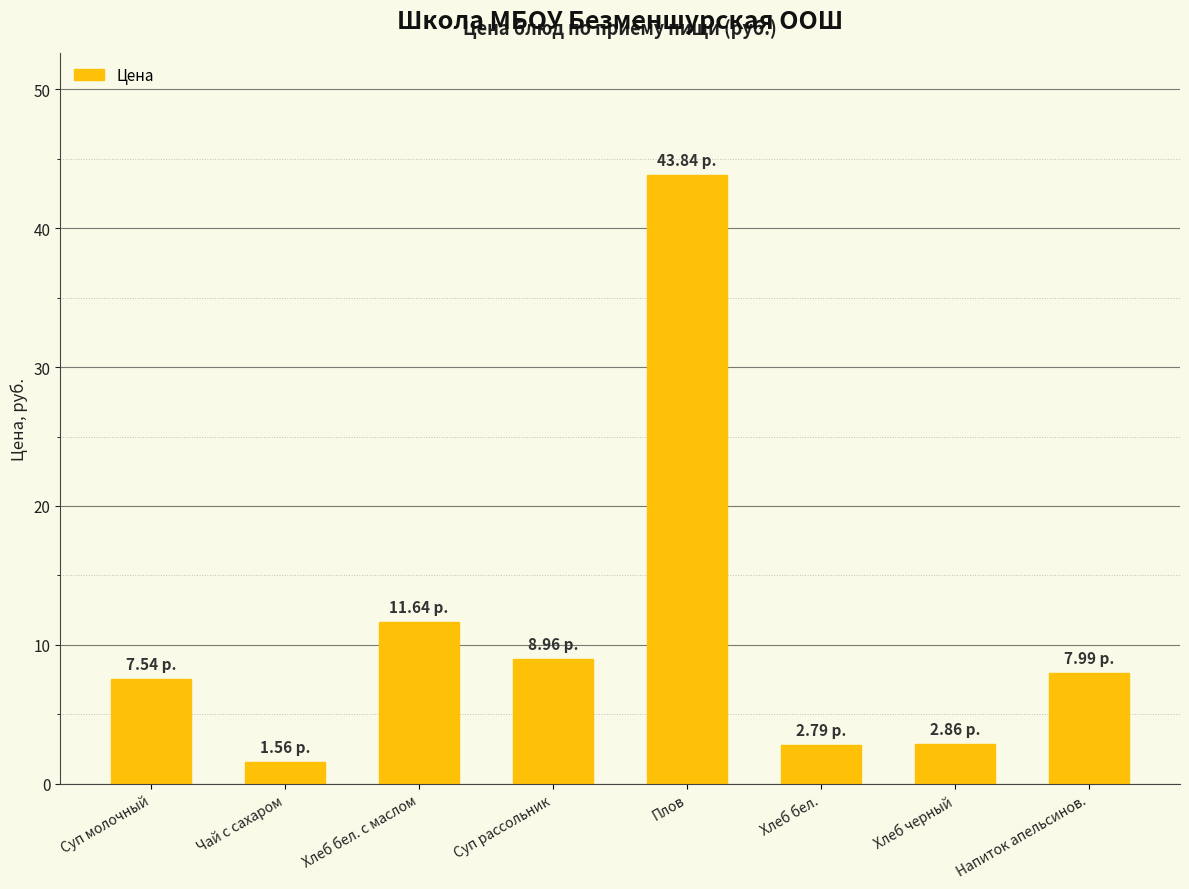

Is it true that the value at Хлеб черный is 2.9?

True